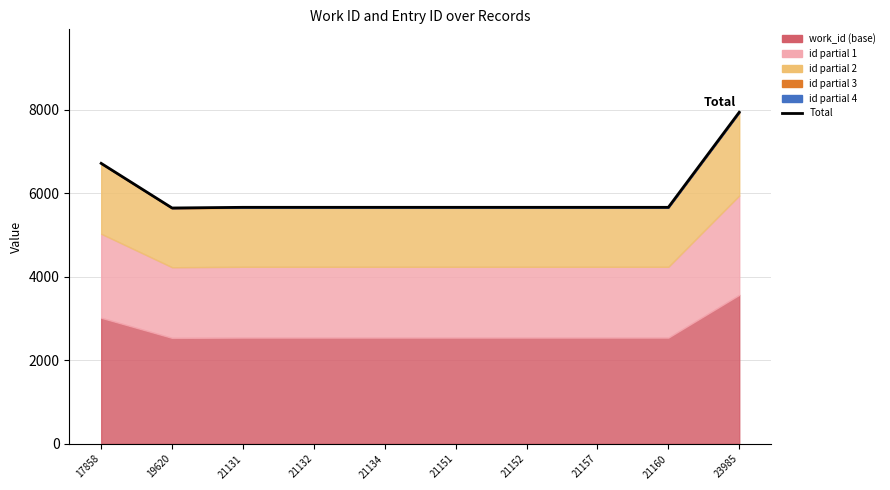

Reading left to right, extract all data points from this chart.

6720.9	5651.8	5667.6	5667.6	5667.6	5667.6	5667.6	5667.6	5667.6	7946.0